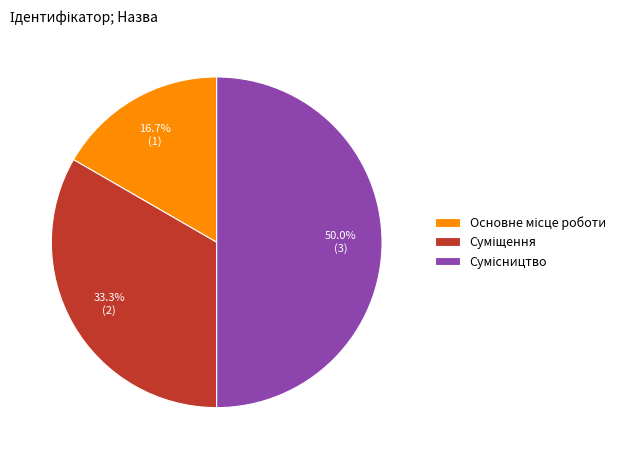

Which slice is the largest?

Сумісництво